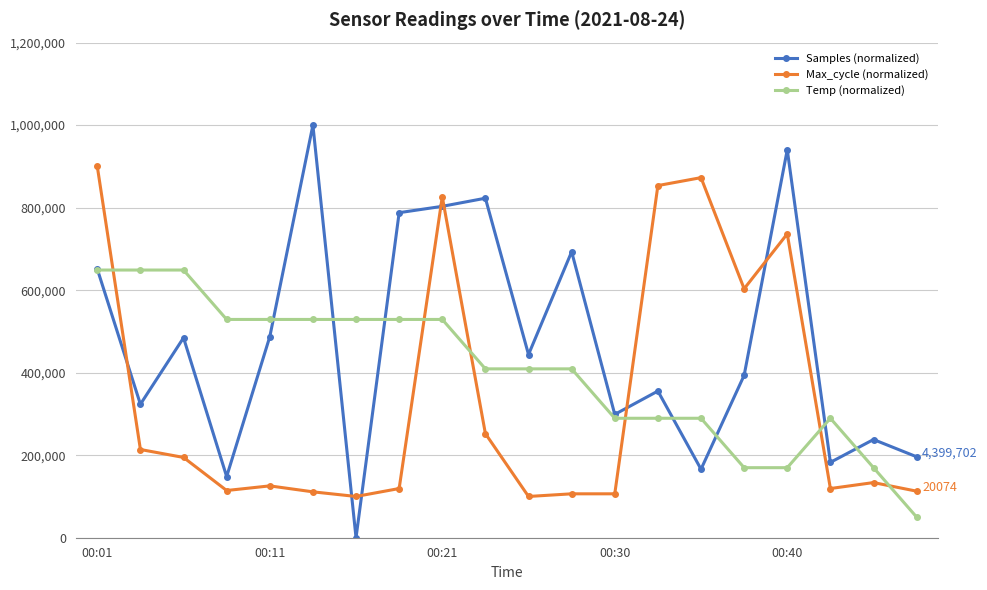

Which series has the largest range (max minus min)?

Samples (normalized)